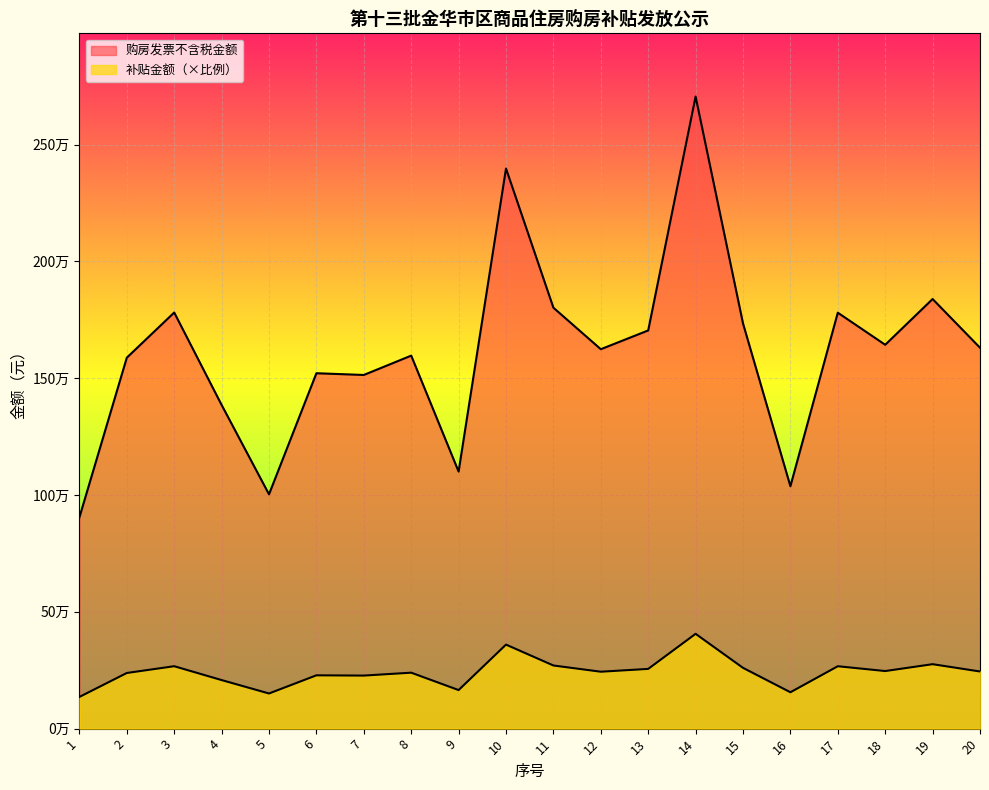

What is the average value of the 补贴金额 series?

242179.5